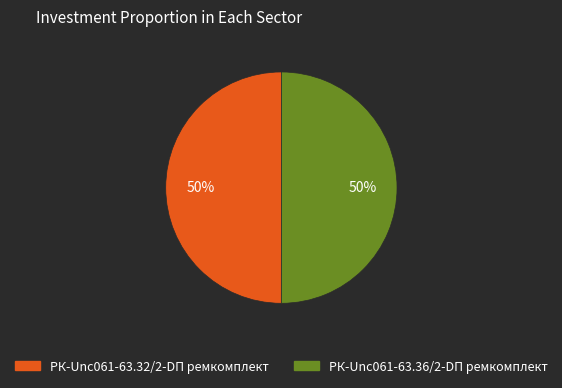

The РК-Unc061-63.36/2-DП ремкомплект slice represents 57% of the pie. True or false?

False